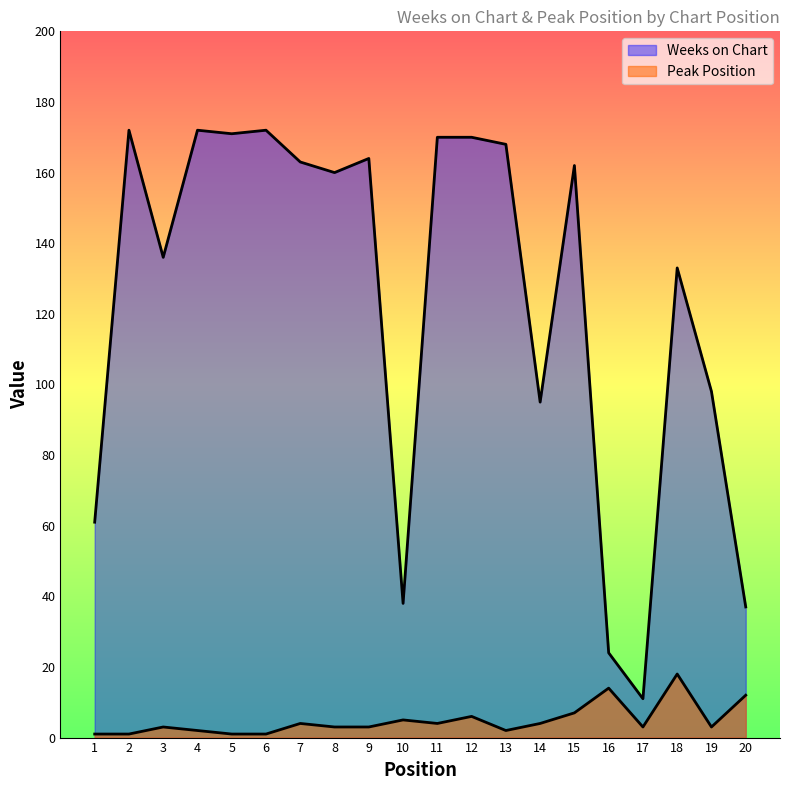

What is the approximate value of Weeks on Chart at 8?

160